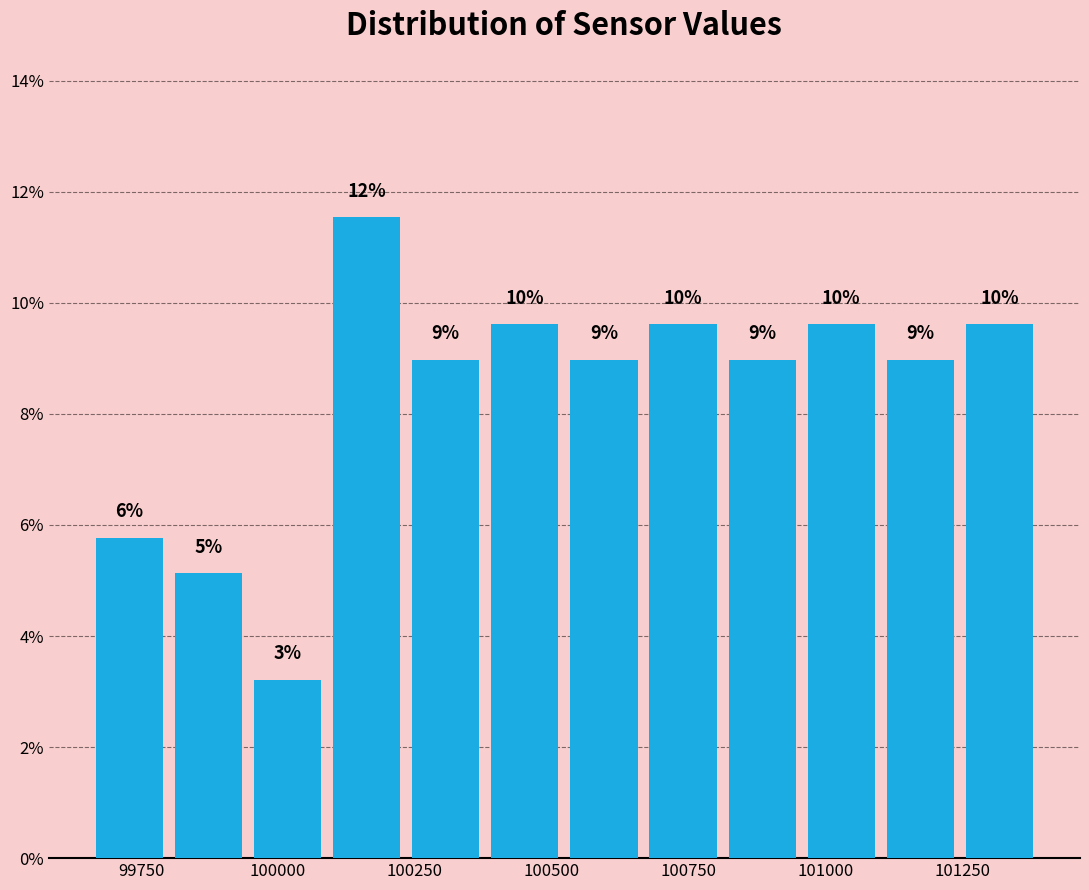

Read against the x-axis, roughly where is the centre of the tallest bar?

100150